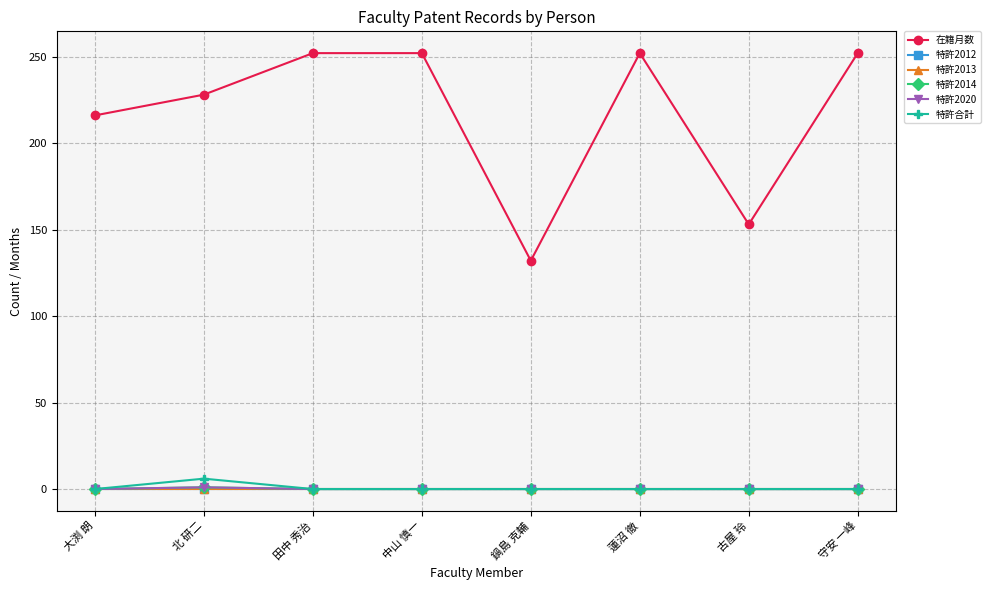

Is this an area chart (filled region under the line)?

No